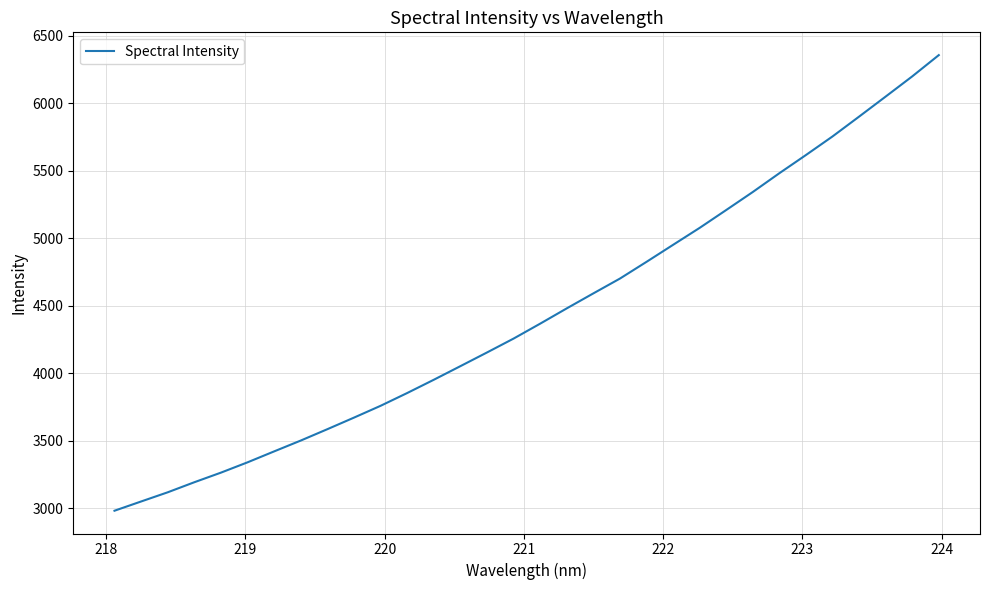

What is the minimum value shown in the chart?

2982.3